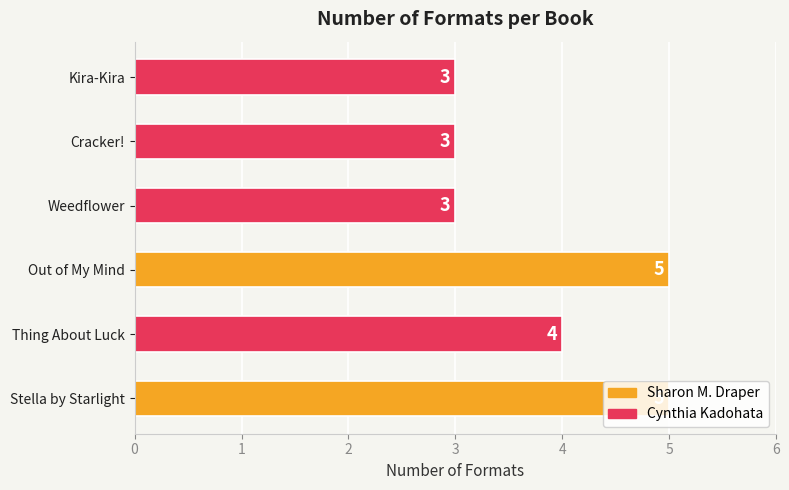

Where is the data nearest to the value 4?

Thing About Luck